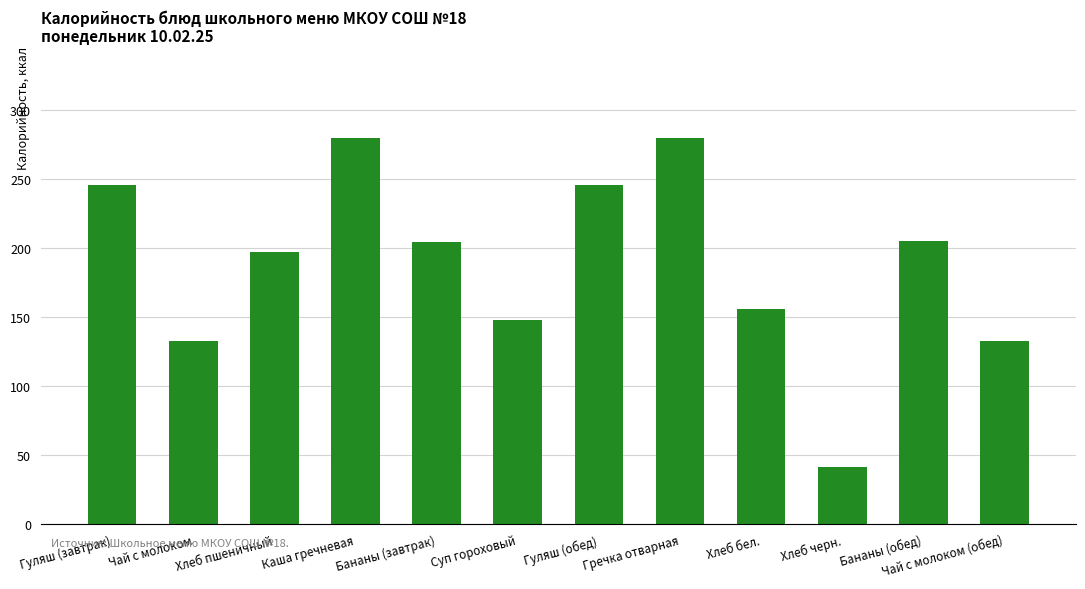

At which label is the value closest to 160?

Хлеб бел.